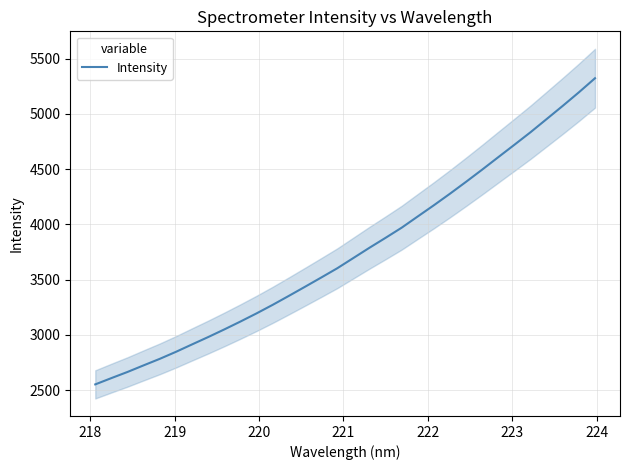

What is the lowest value of the Intensity series?

2552.3